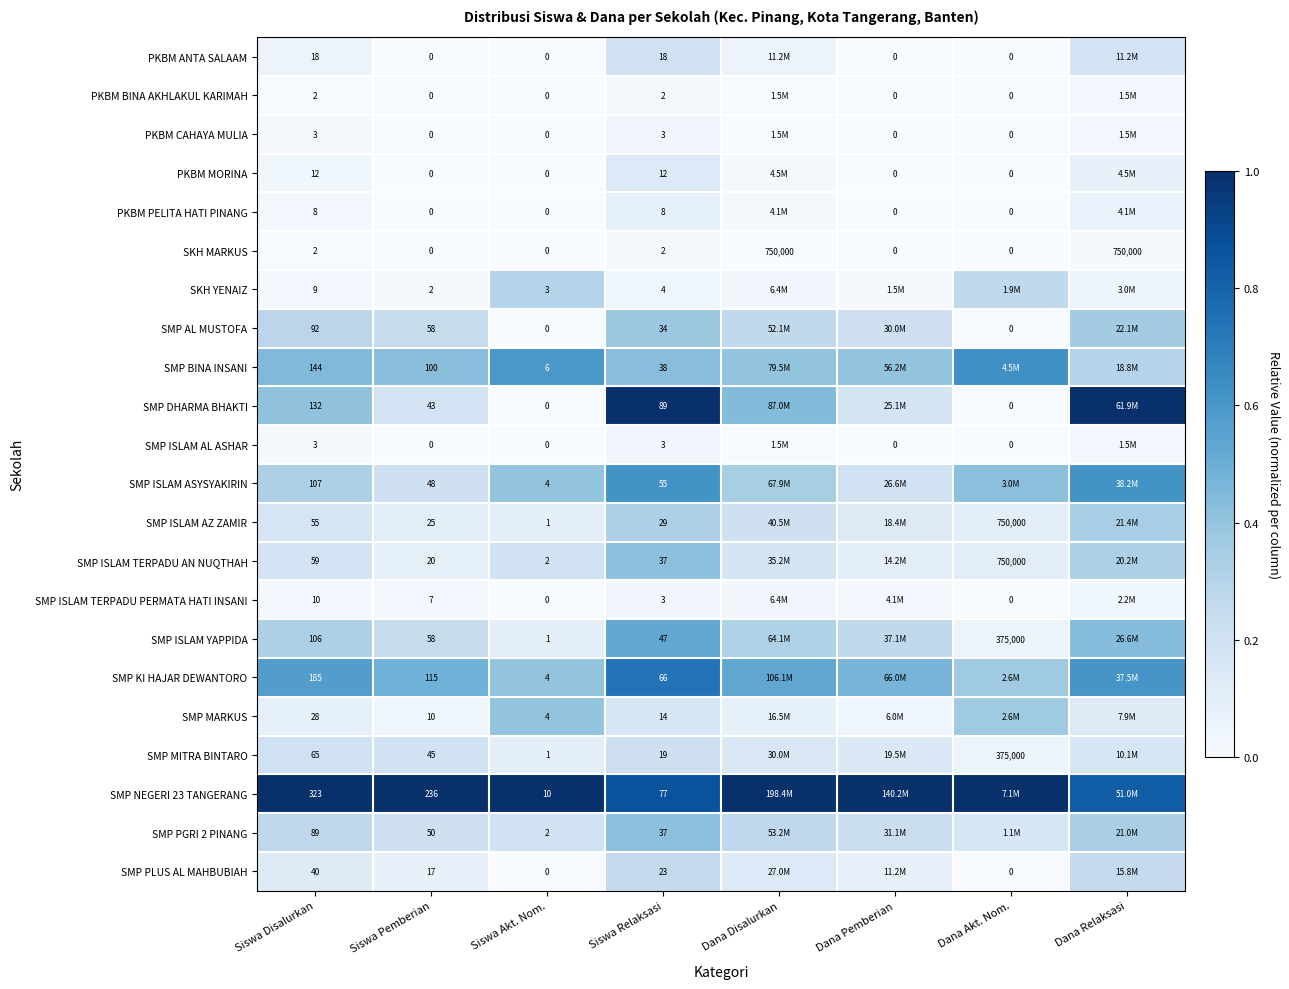

What is the difference between the highest and lowest values at Dana Relaksasi?

1.0